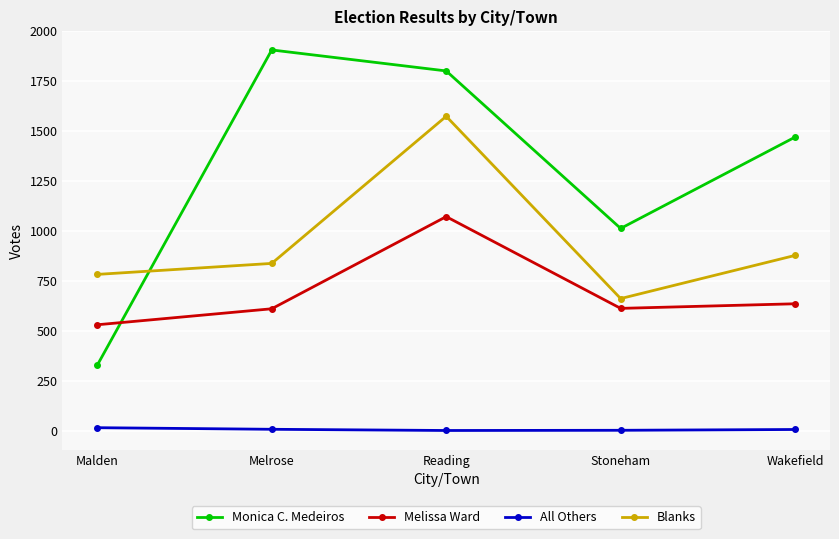

What is the label of the 1st point from the left?

Malden